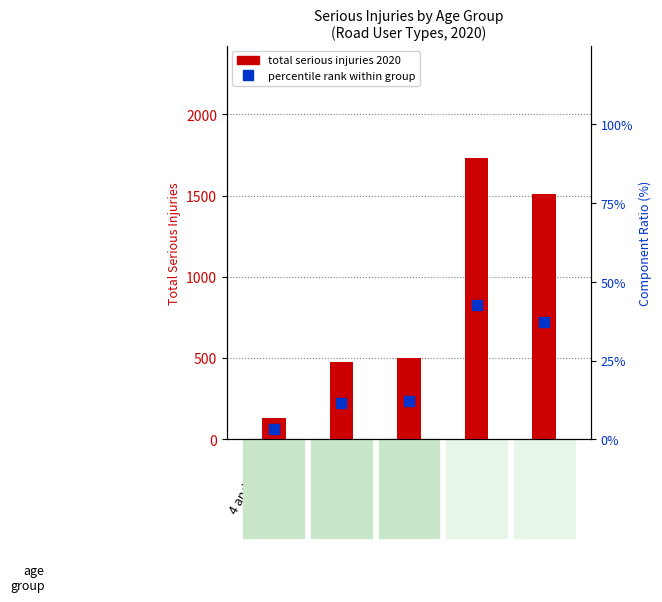

What is the difference between the maximum and second lowest values in the percentile rank within group series?

30.8